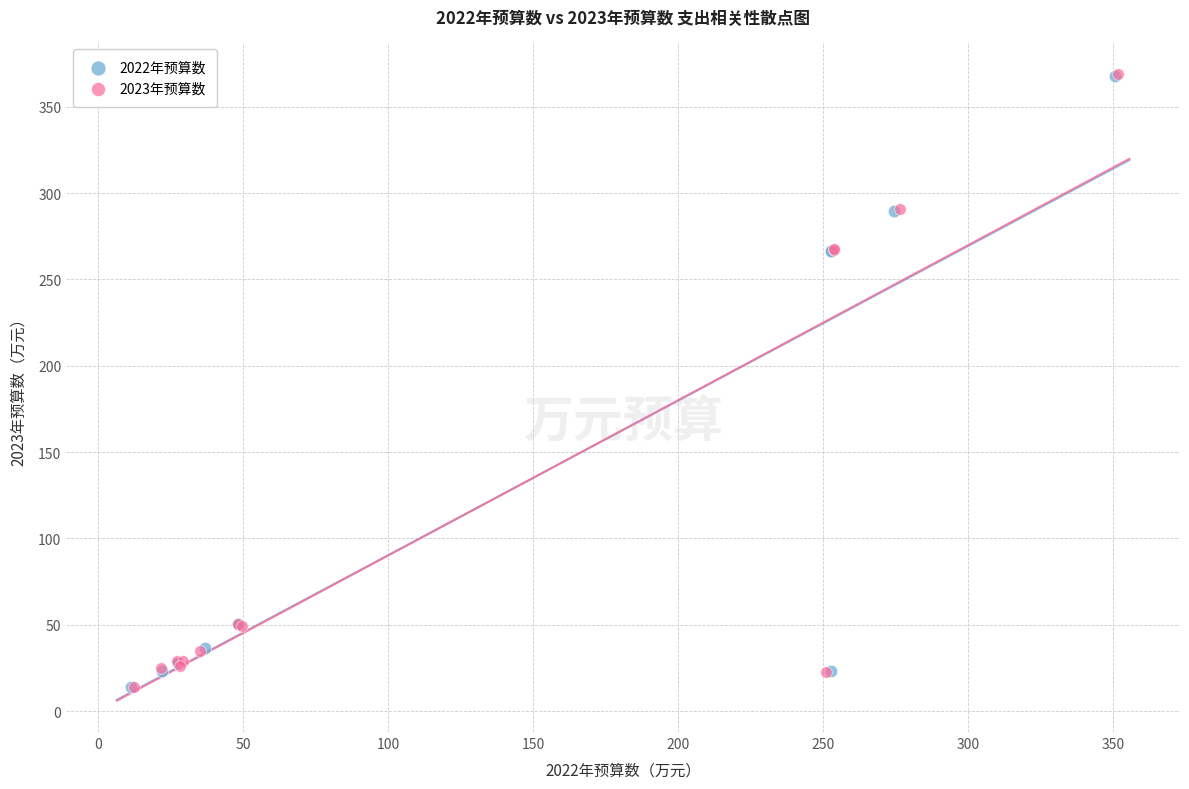

Which series has the widest spread of Y values?

2023年预算数